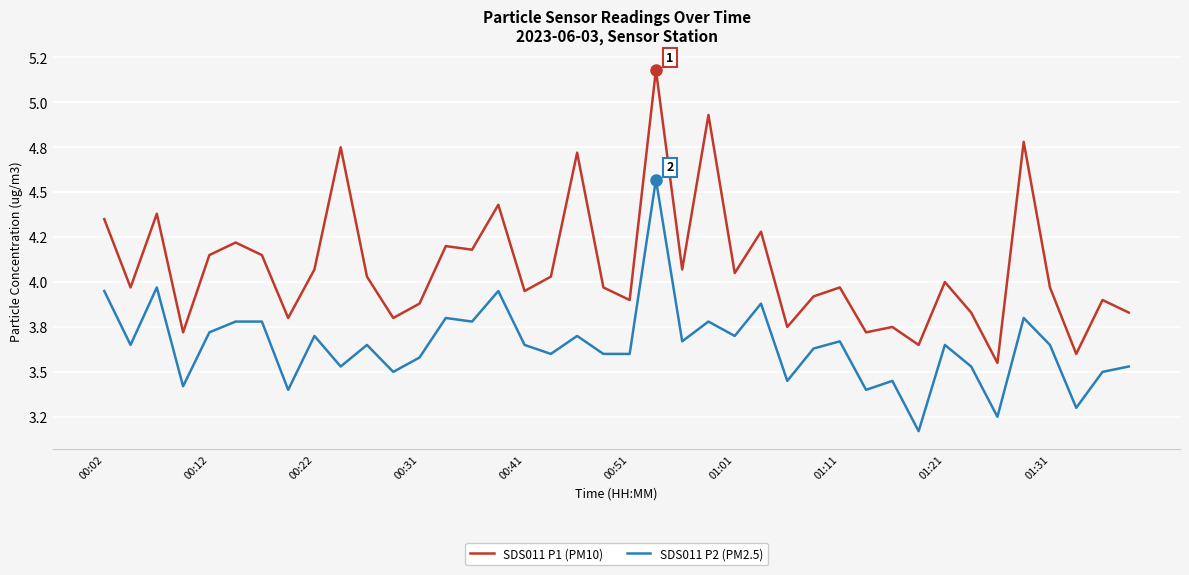

What are all the series names shown in the legend?

SDS011 P1 (PM10), SDS011 P2 (PM2.5)